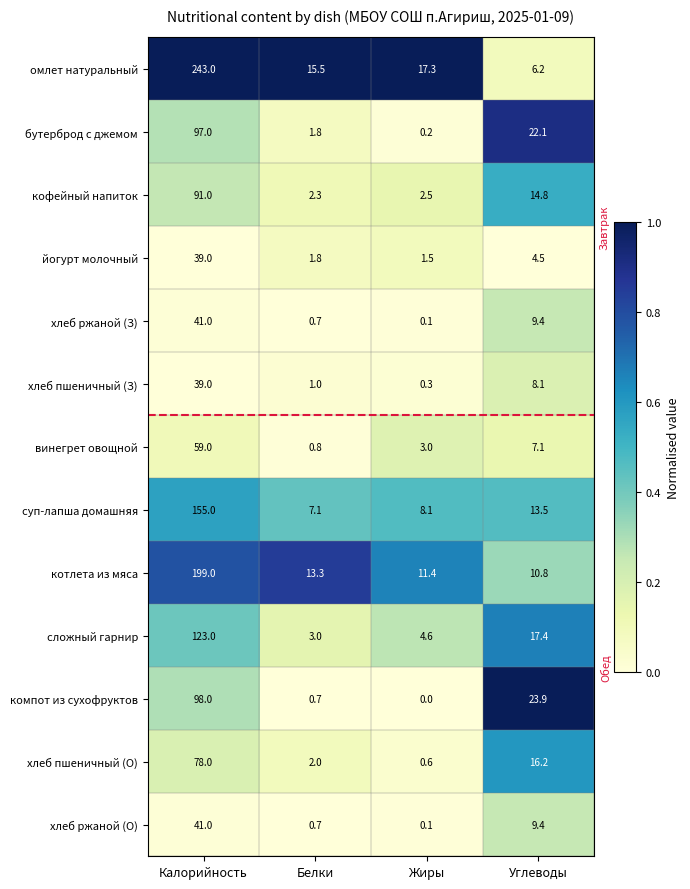

What is the sum of the бутерброд с джемом values at Белки and Углеводы?

23.9